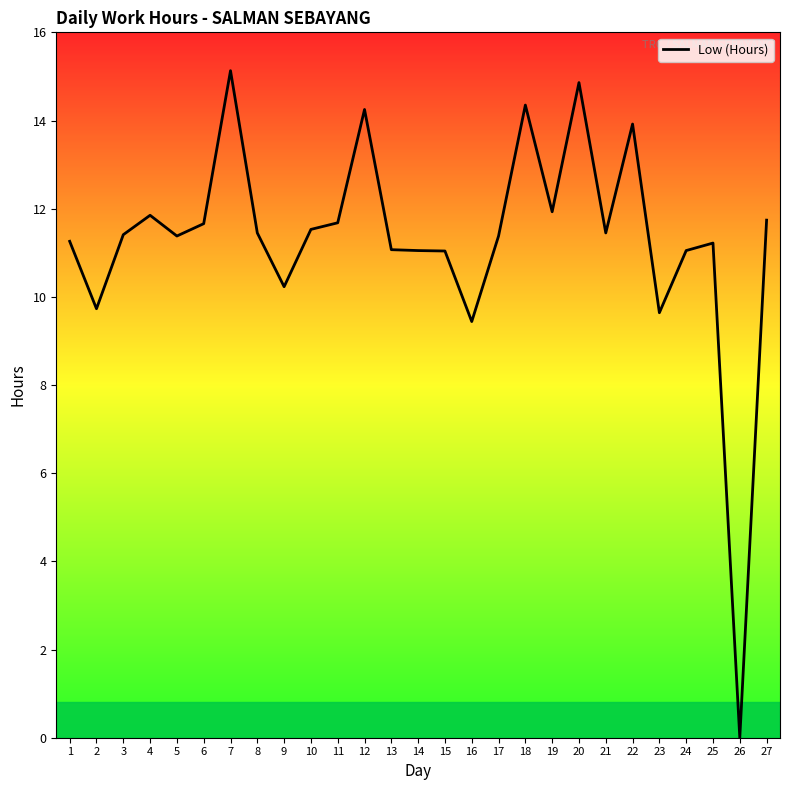

At which label is the value closest to 7?

16